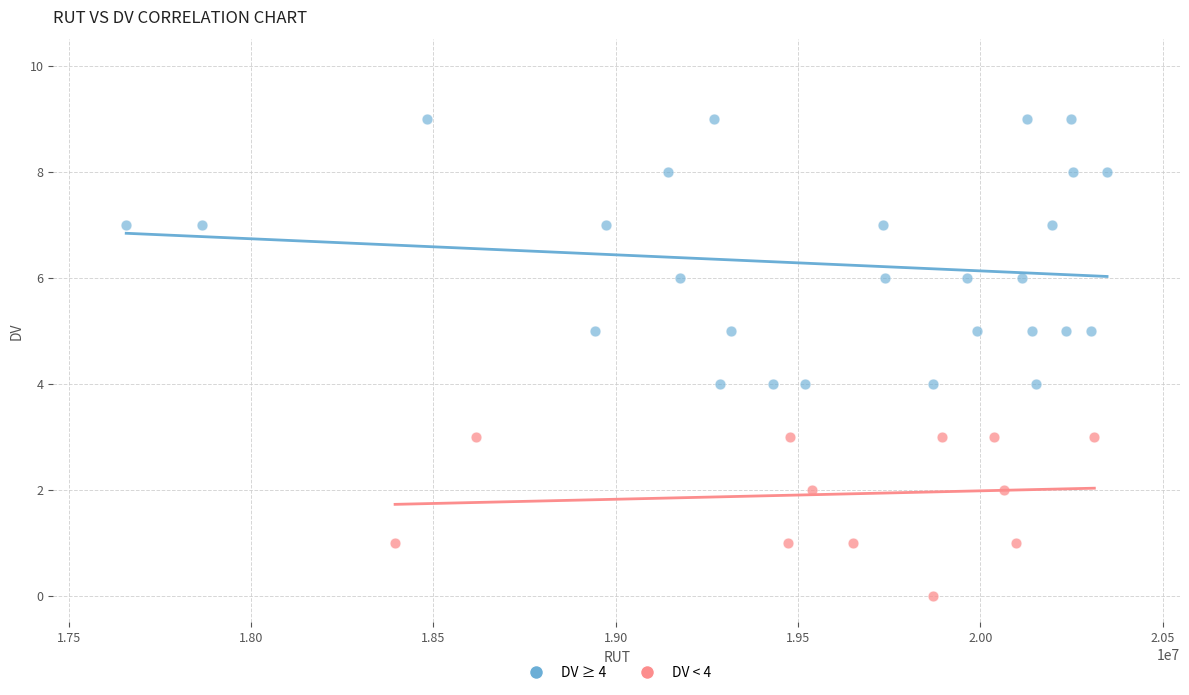

Which series contains the lowest Y value?

DV < 4